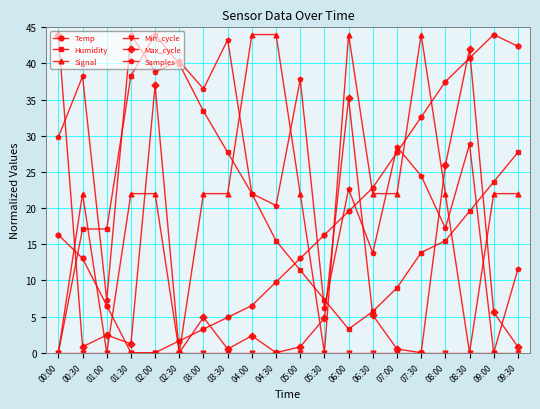

Which series has the largest total across all categories?

Samples